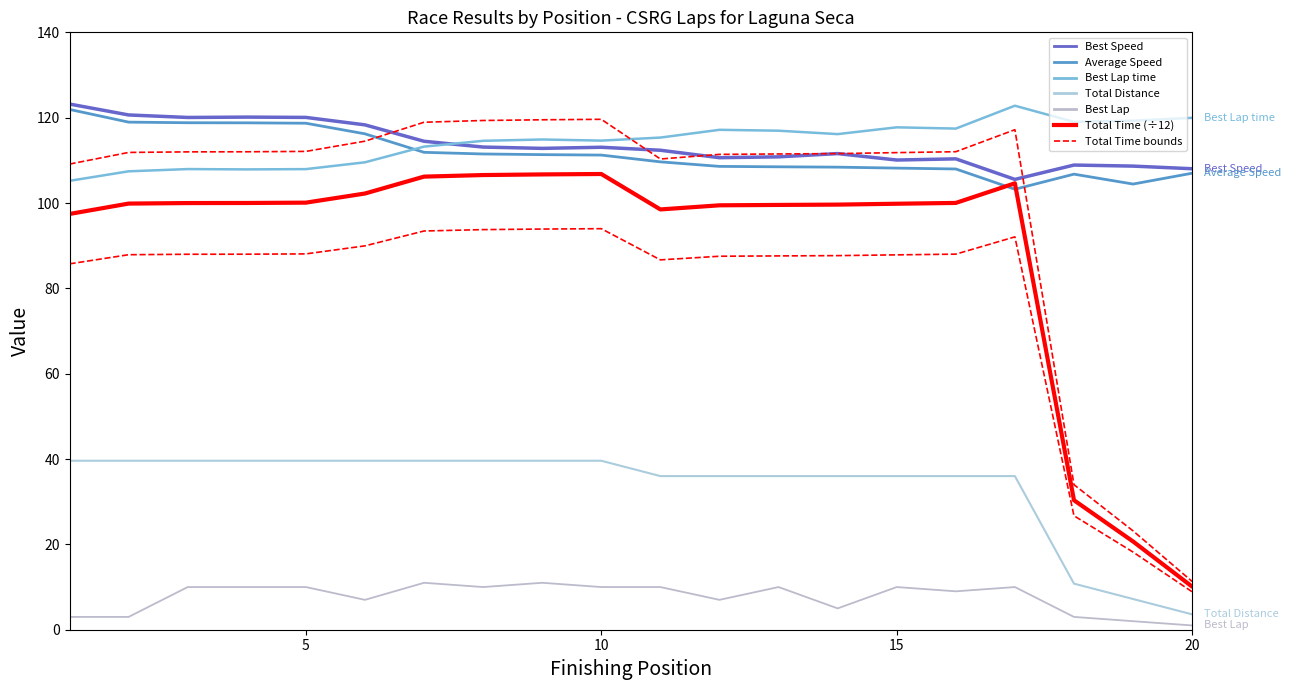

List the series in order of their peak value, highest first.

Best Speed, Best Lap time, Average Speed, Total Time (÷12), Total Distance, Best Lap